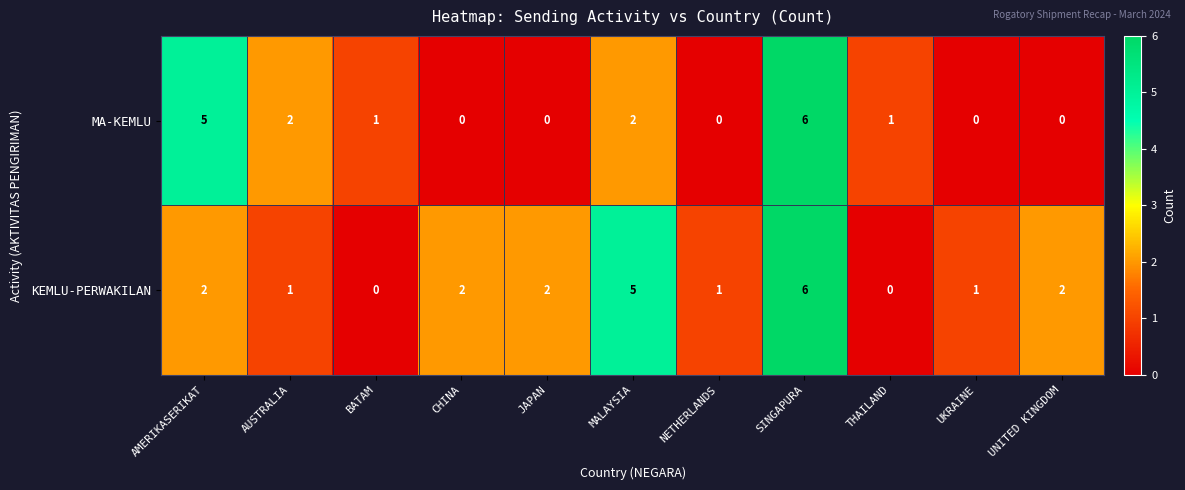

True or false: MA-KEMLU has a value of 2 at MALAYSIA.

True